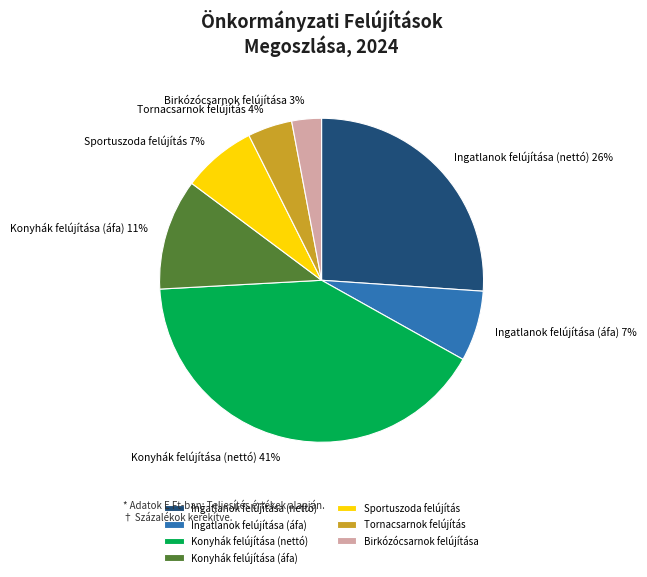

Approximately how many times larger is the value at Birkózócsarnok felújítása compared to Konyhák felújítása (áfa)?

0.3